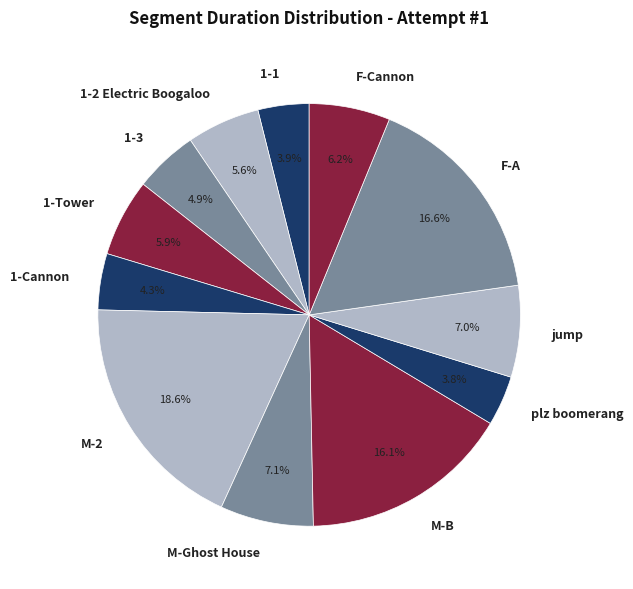

What percentage is the 1-2 Electric Boogaloo slice, to the nearest percent?

6%